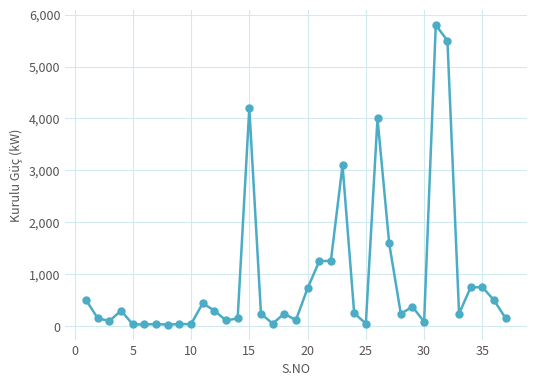

What is the maximum value shown in the chart?

5800.0